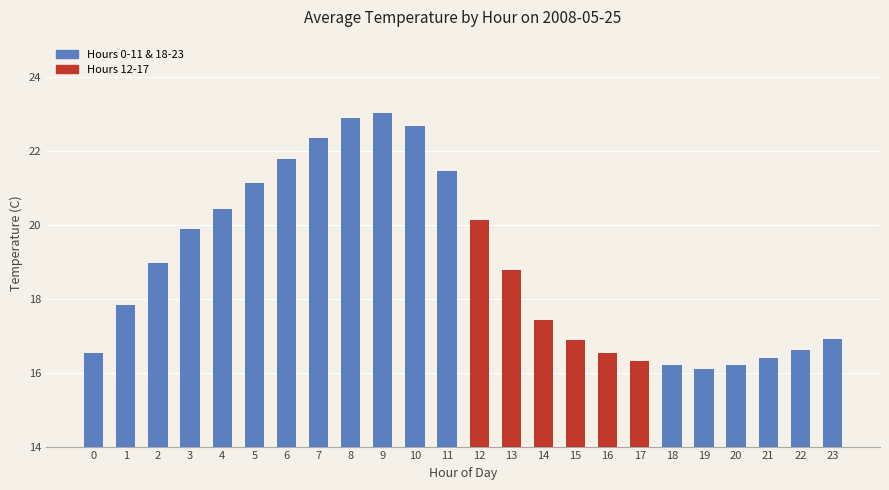

At which label does the data first exceed 18?

2